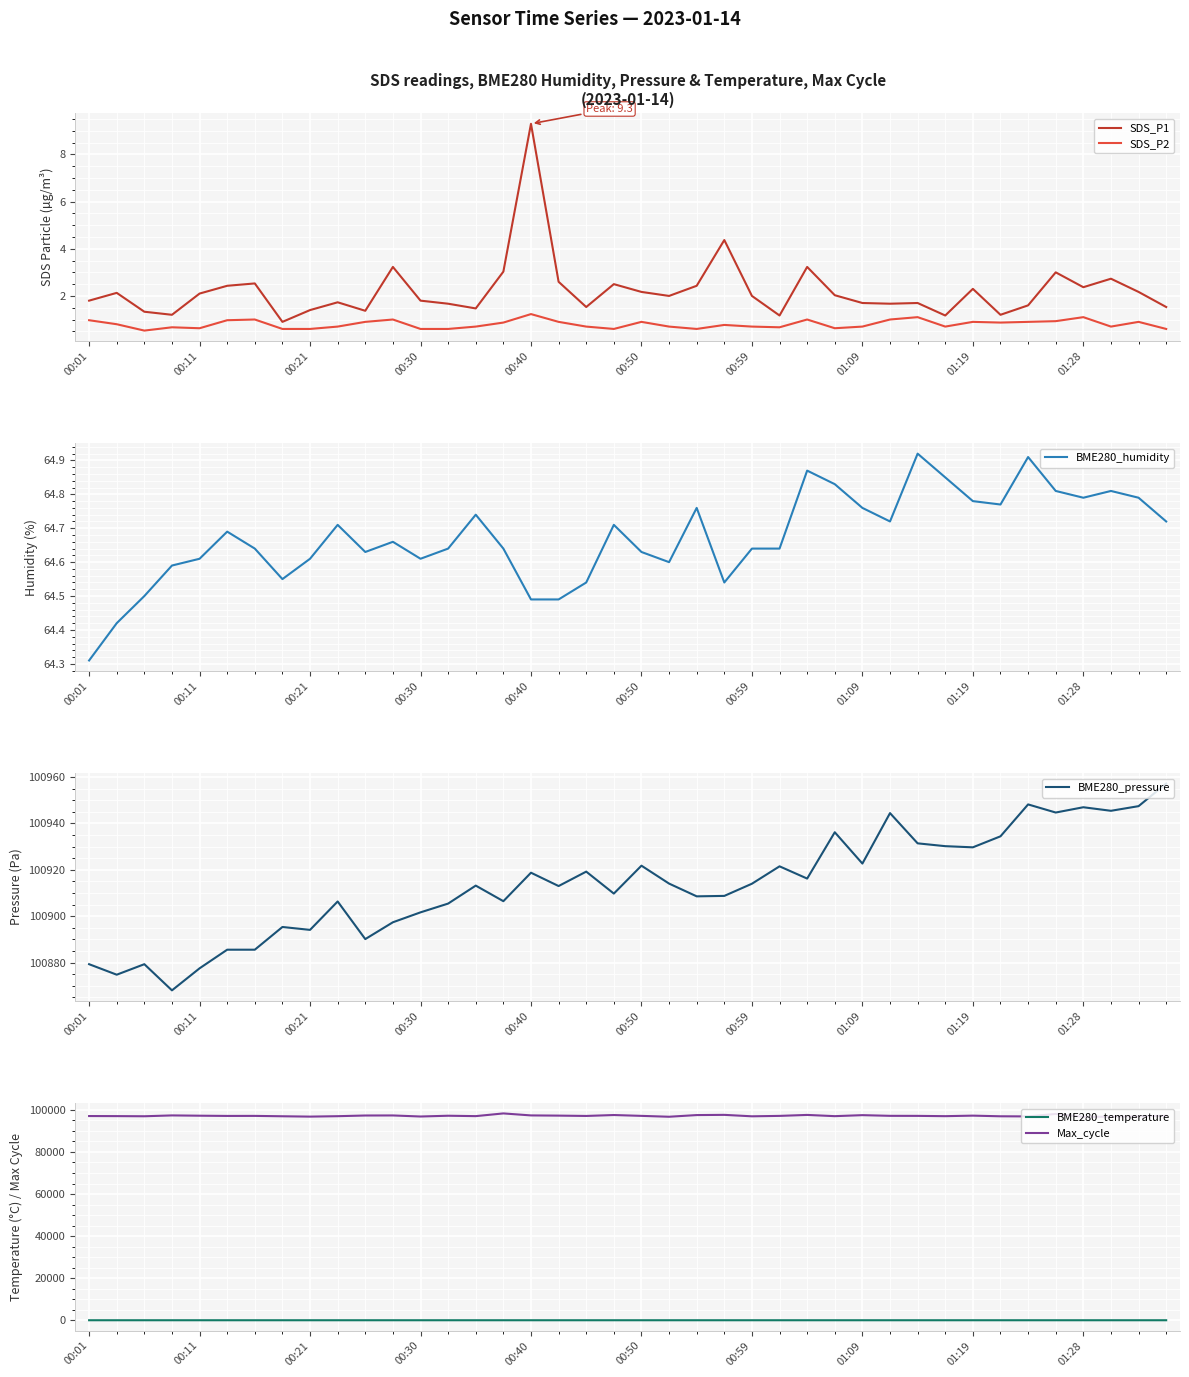

How many interior local peaks does the BME280_pressure series have?

12